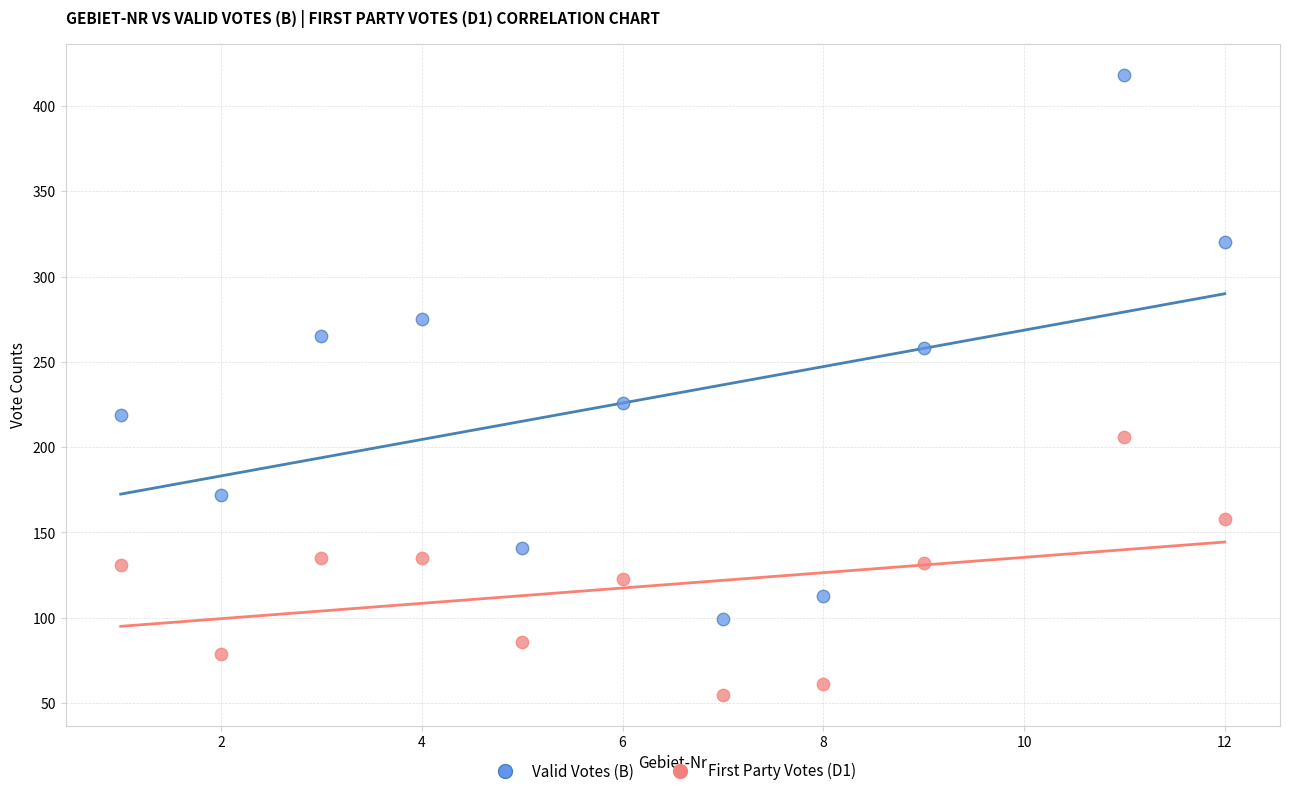

Across all data points, what is the range of Y values (max minus min)?

363